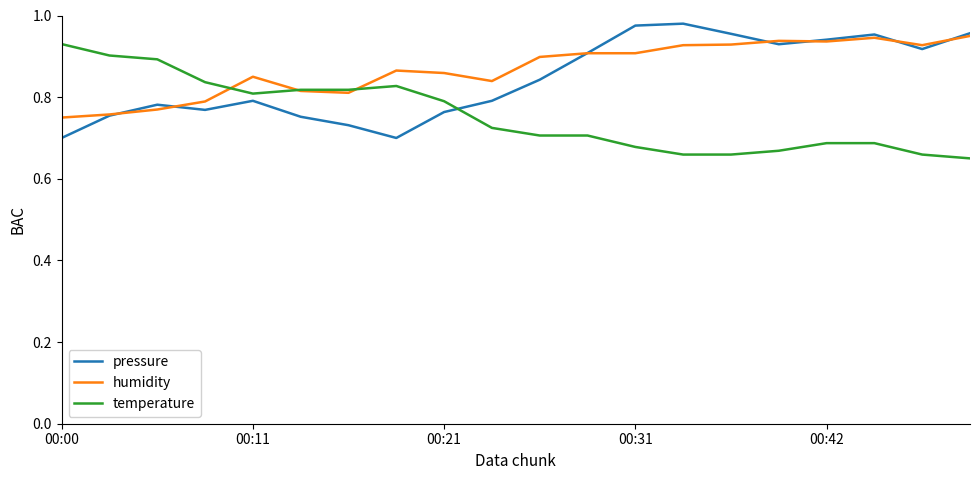

At which category is the sum across all series the highest?

17